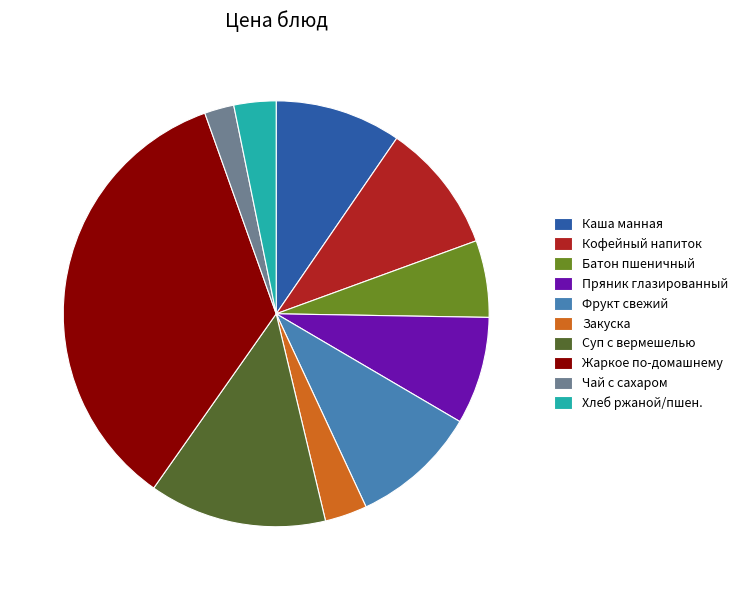

Is it true that Закуска is 14% of the pie?

False